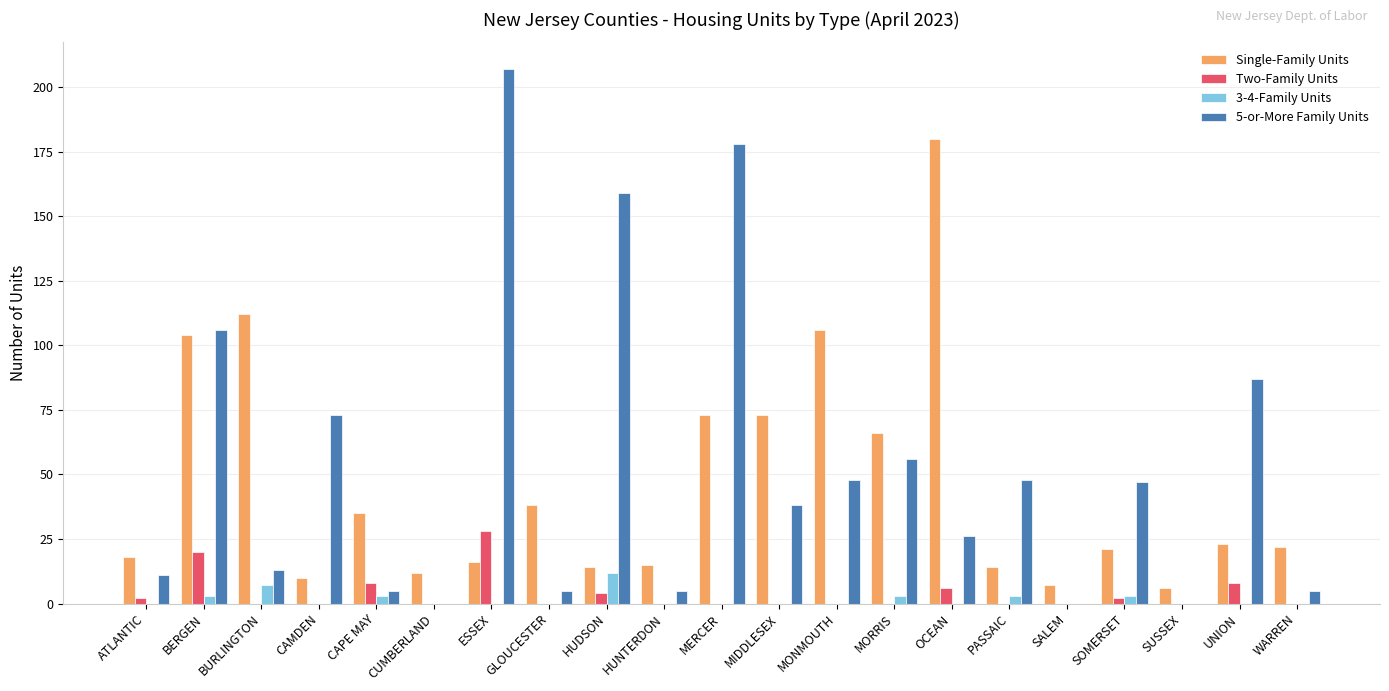

What is the sum of the 3-4-Family Units values at GLOUCESTER and SOMERSET?

3